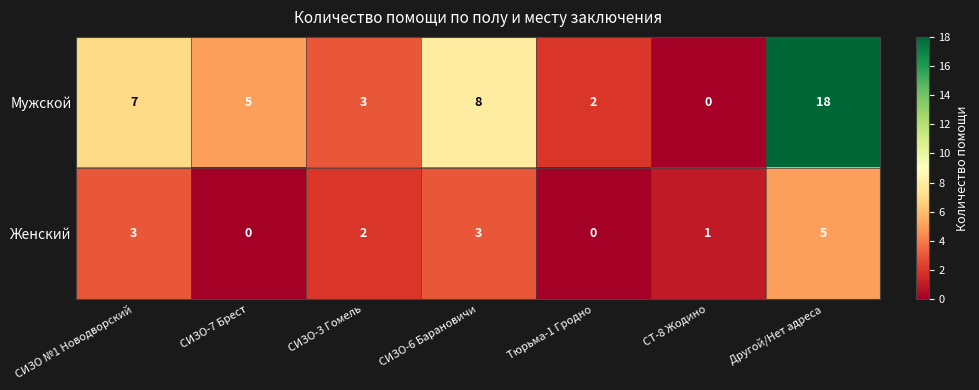

Which series changed the most between Тюрьма-1 Гродно and СТ-8 Жодино?

Мужской